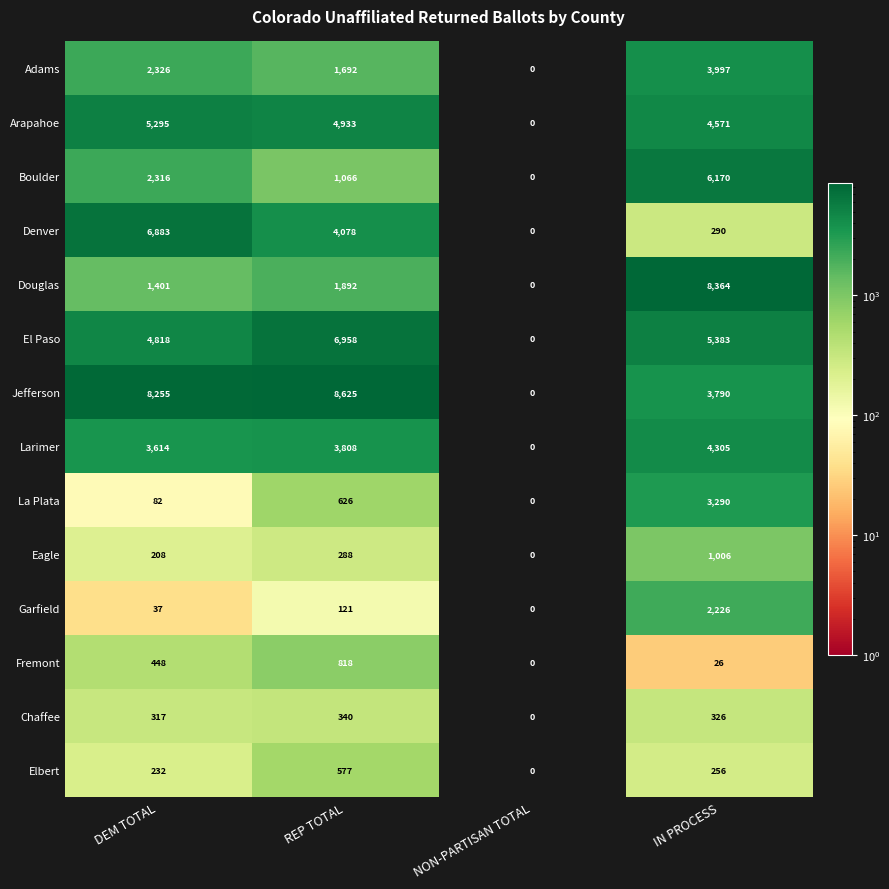

The value of Garfield at NON-PARTISAN TOTAL is 1264. True or false?

False